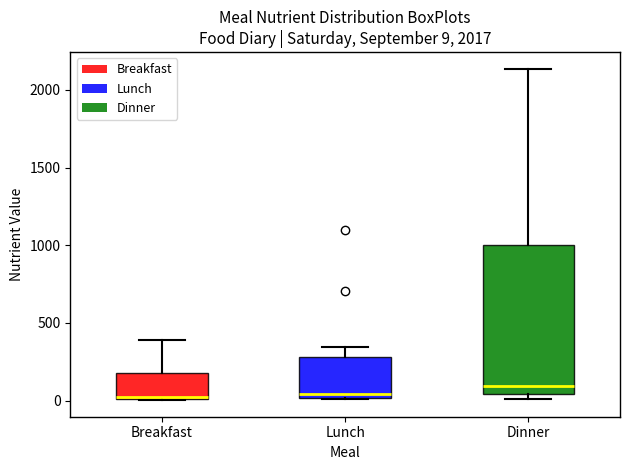

Which box is the tallest, from its lower edge to its upper edge?

Dinner